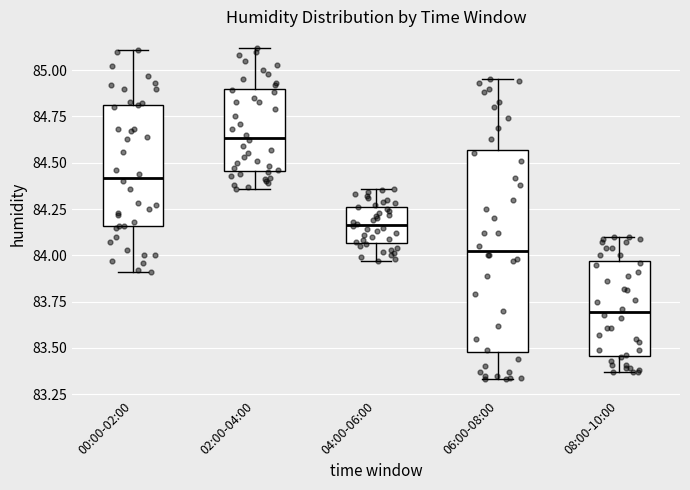

Reading left to right, read every box against the y-axis: the position of its median line, the range the box covers, and the ends of its whiskers. The values are not printed on the chart, so give them approximately, as read against the axis.

00:00-02:00: median 84.40, box 84.15 to 84.80, whiskers 83.90 to 85.10
02:00-04:00: median 84.65, box 84.45 to 84.90, whiskers 84.35 to 85.10
04:00-06:00: median 84.15, box 84.05 to 84.25, whiskers 83.95 to 84.35
06:00-08:00: median 84.05, box 83.50 to 84.55, whiskers 83.35 to 84.95
08:00-10:00: median 83.70, box 83.45 to 83.95, whiskers 83.35 to 84.10